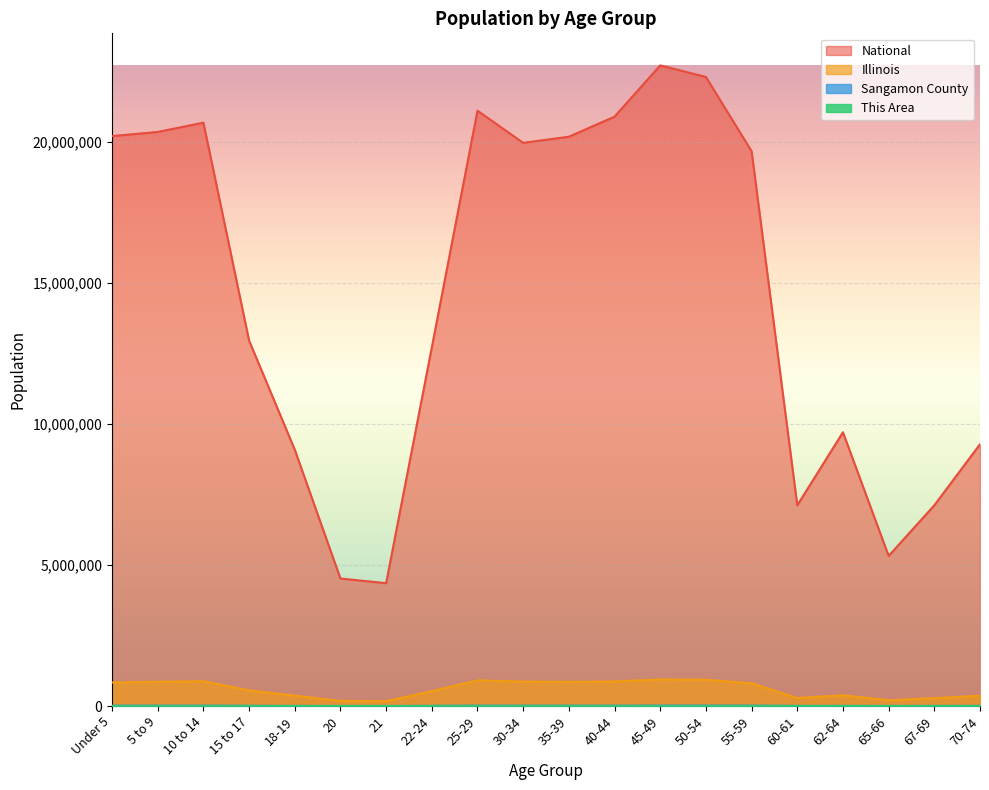

True or false: National and Sangamon County intersect in this chart.

False